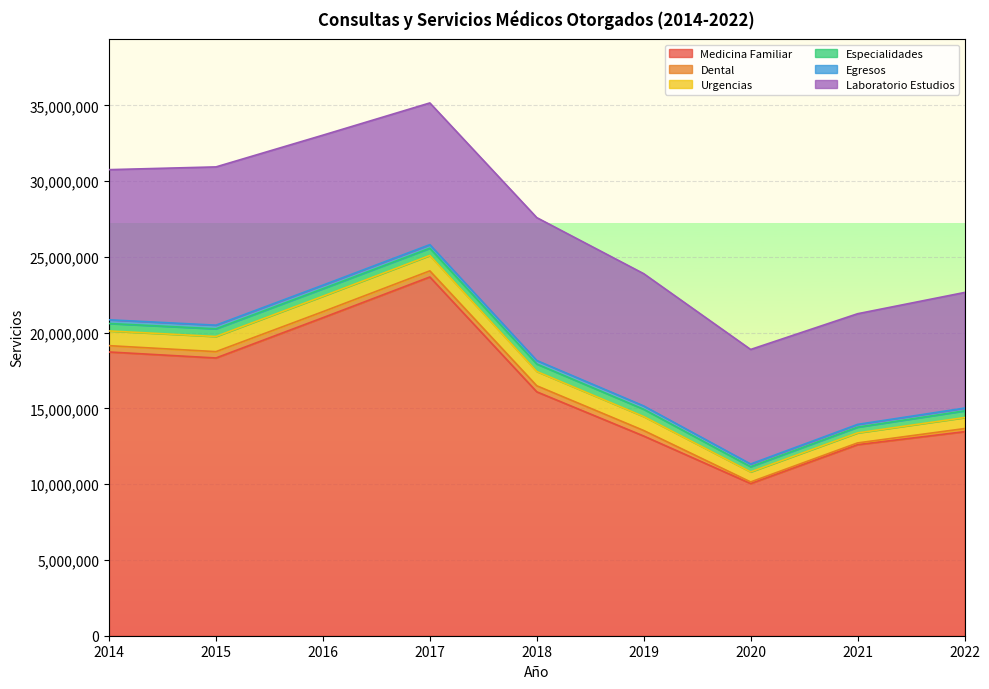

In Medicina Familiar, how many points are lower than both neighbors (excluding endpoints)?

2